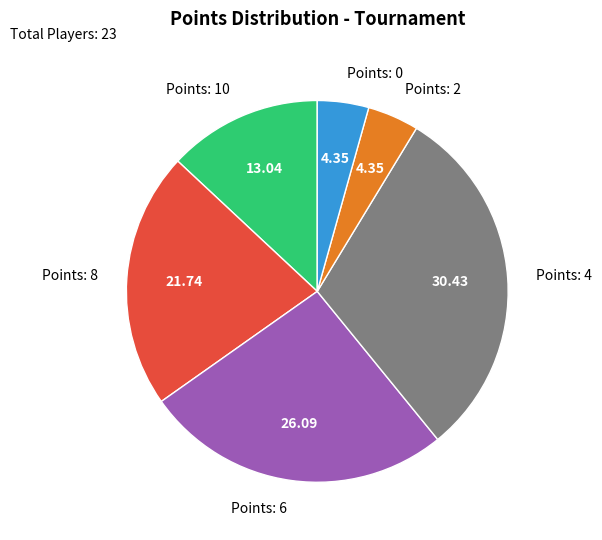

Which slice is the largest?

Points: 4